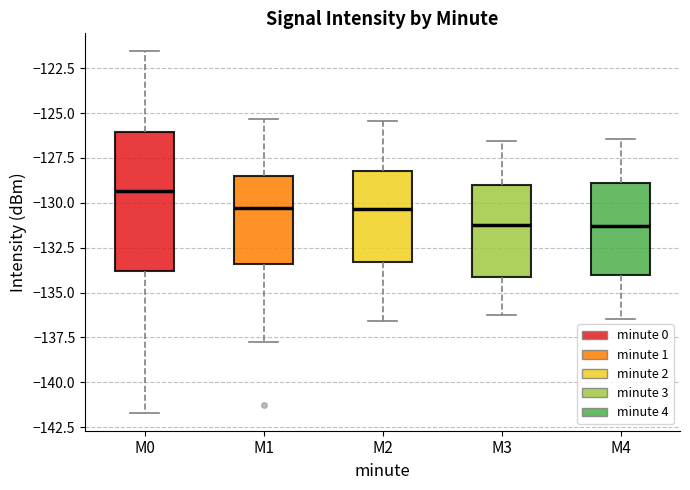

Where is the upper edge of the box for M2 on the y-axis? The values are not printed on the chart, so give them approximately, as read against the axis.

-128.0